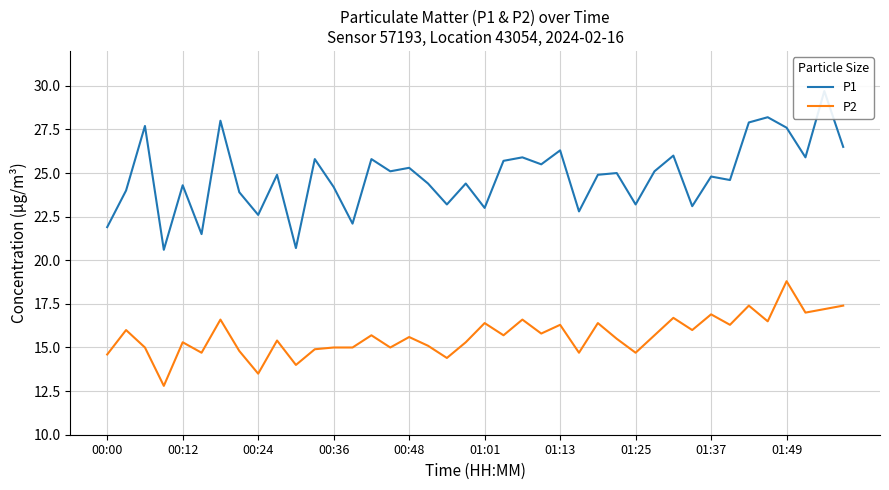

At which category is the sum across all series the highest?

38